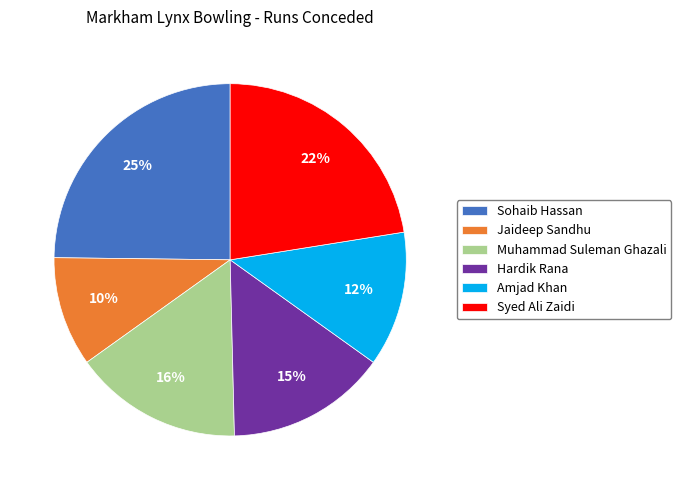

True or false: Jaideep Sandhu accounts for 2% of the total.

False